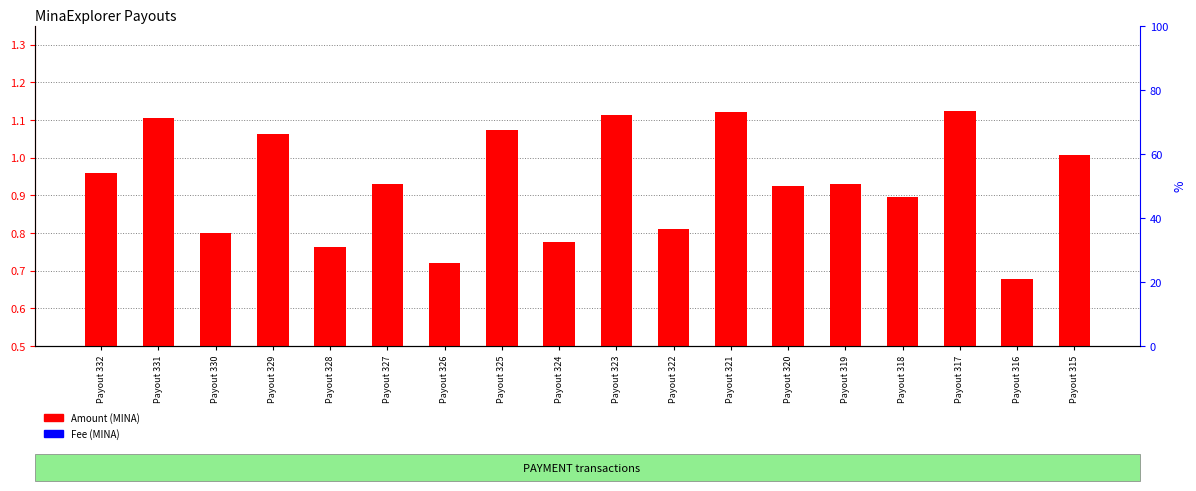

Reading left to right, extract all data points from this chart.

Amount (MINA): 1.0	1.1	0.8	1.1	0.8	0.9	0.7	1.1	0.8	1.1	0.8	1.1	0.9	0.9	0.9	1.1	0.7	1.0
Fee (MINA): 0.0	0.0	0.0	0.0	0.0	0.0	0.0	0.0	0.0	0.0	0.0	0.0	0.0	0.0	0.0	0.0	0.0	0.0